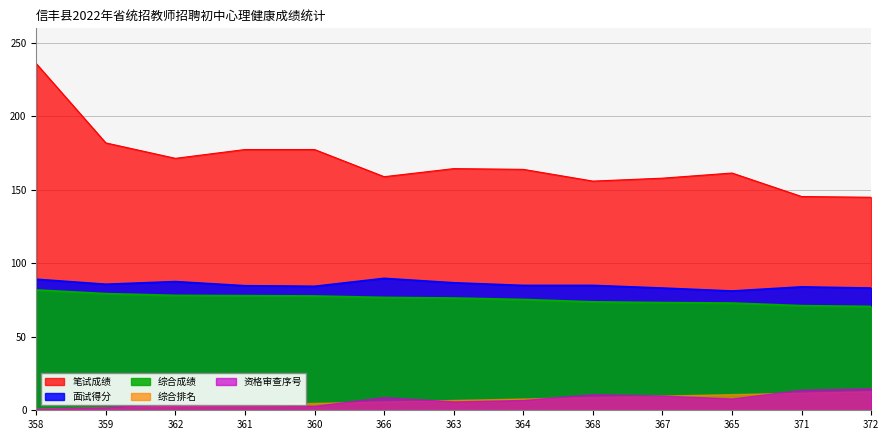

At which category is the sum across all series the highest?

358